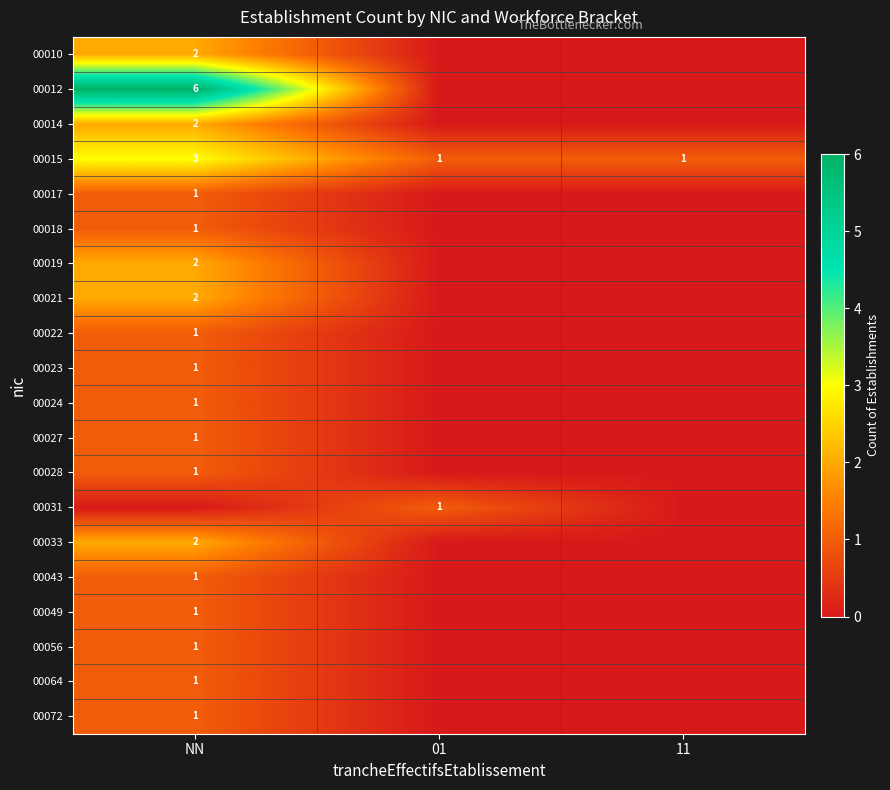

What is the approximate value of 00015 at NN?

3